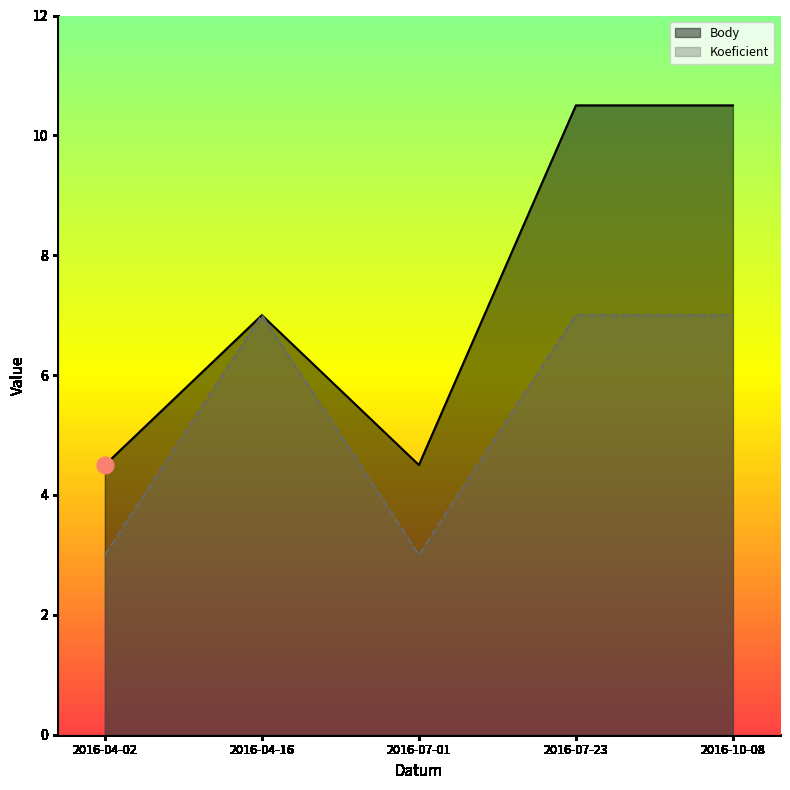

Read the Koeficient value at 2016-07-23.

7.0